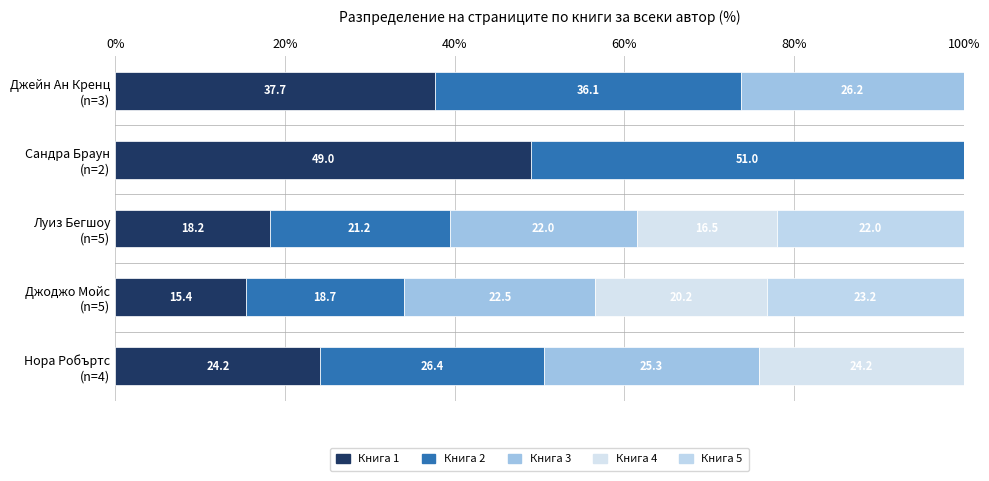

Which series has the largest range (max minus min)?

Книга 1